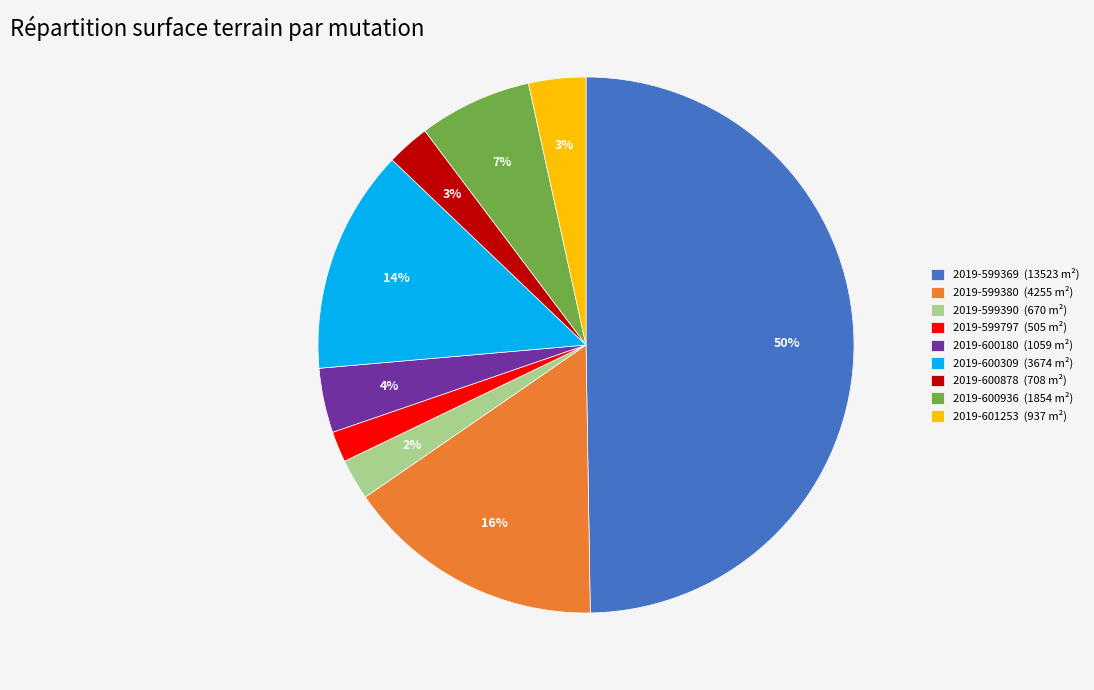

True or false: 2019-599797 accounts for 2% of the total.

True